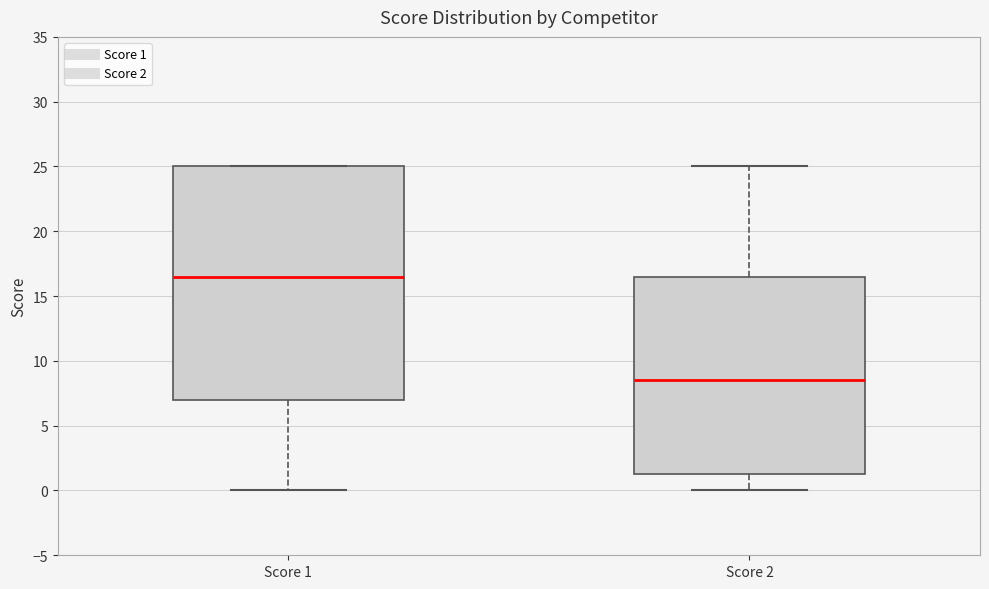

Where does the median line of the box for Score 2 sit on the y-axis? The values are not printed on the chart, so give them approximately, as read against the axis.

8.5